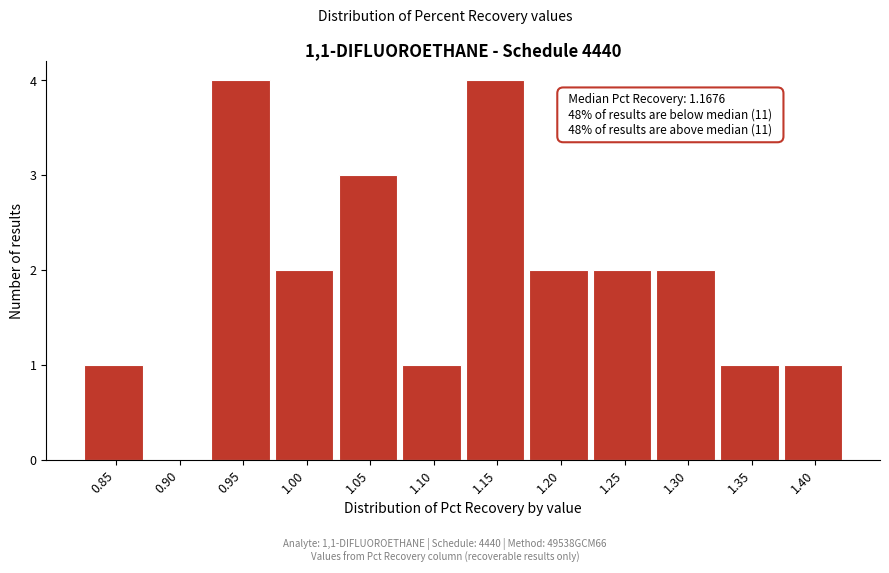

Reading left to right, transcribe all the data shown in this chart.

0.85=1	0.90=0	0.95=4	1.00=2	1.05=3	1.10=1	1.15=4	1.20=2	1.25=2	1.30=2	1.35=1	1.40=1